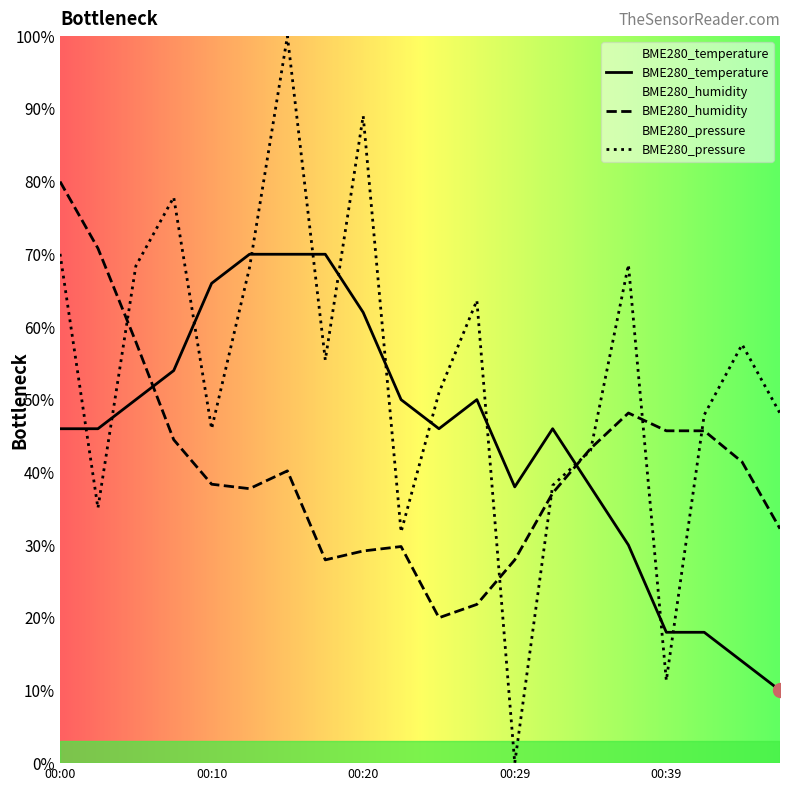

At which label does BME280_temperature reach its minimum?

00:47